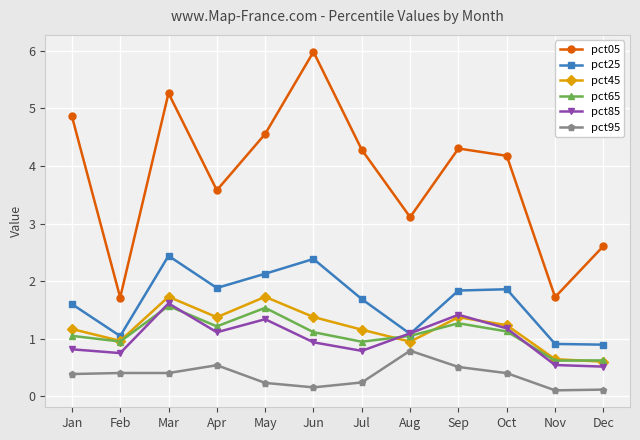

What is the value of the pct05 point at the 1st from the left?

4.9